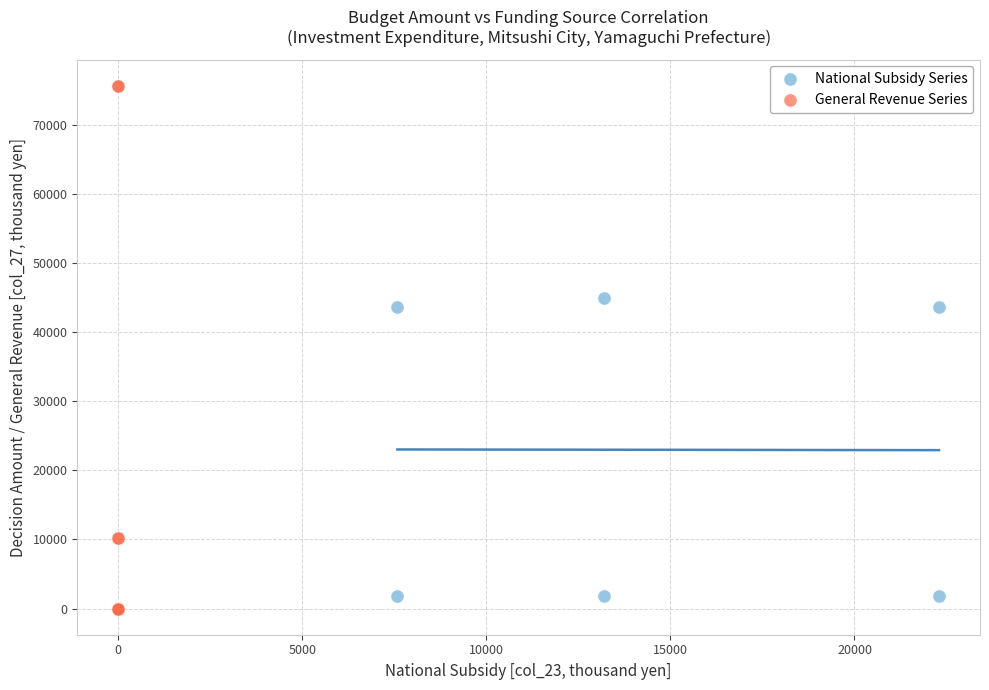

Which series reaches the minimum Y coordinate?

General Revenue Series